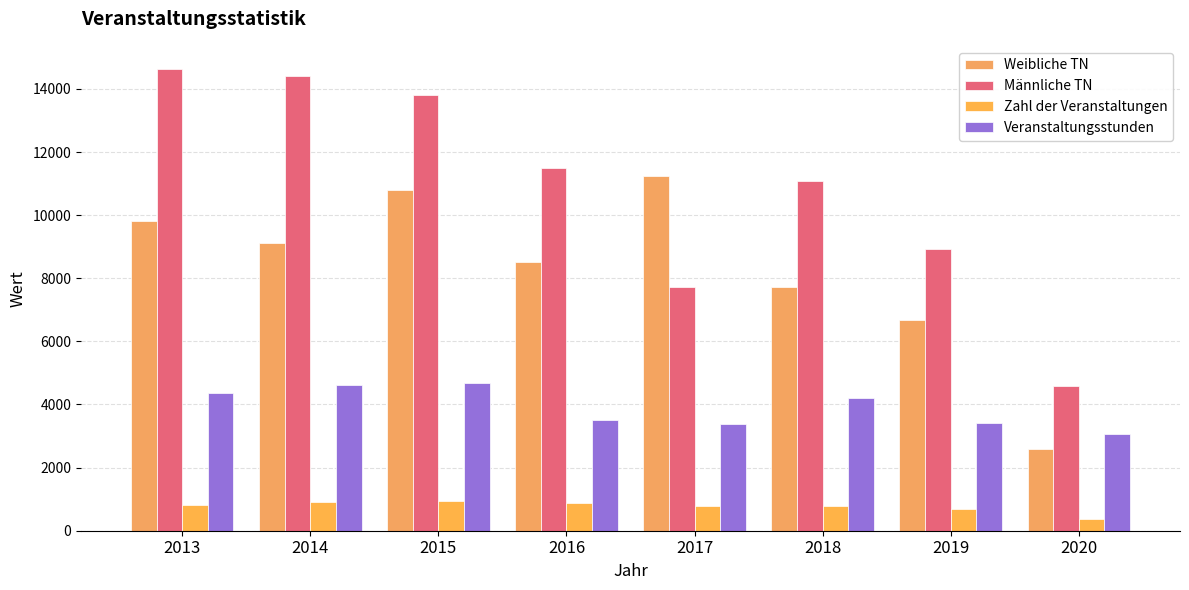

How many groups of bars are there?

8